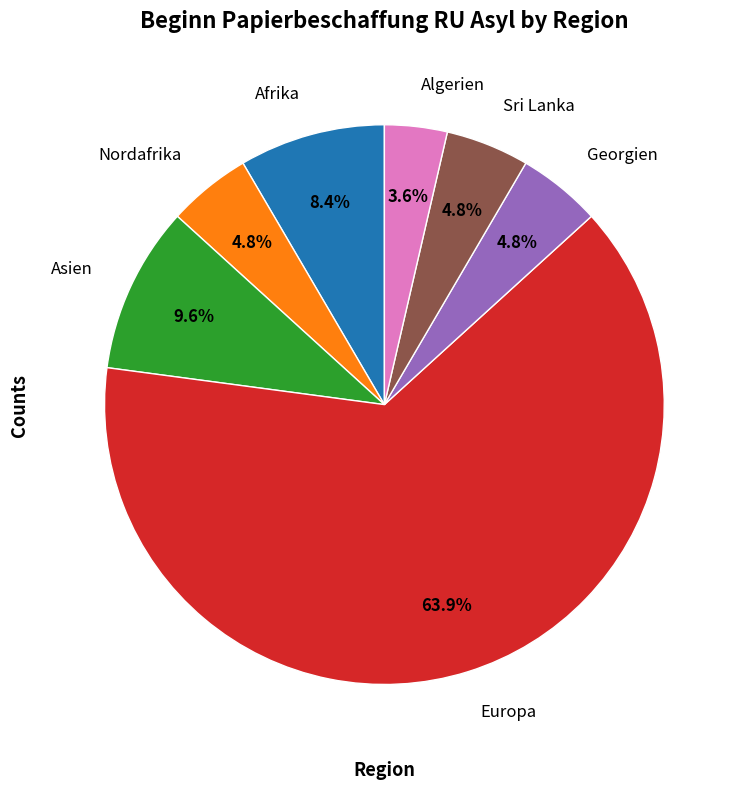

To the nearest percent, what is the combined percentage of Nordafrika and Sri Lanka?

10%